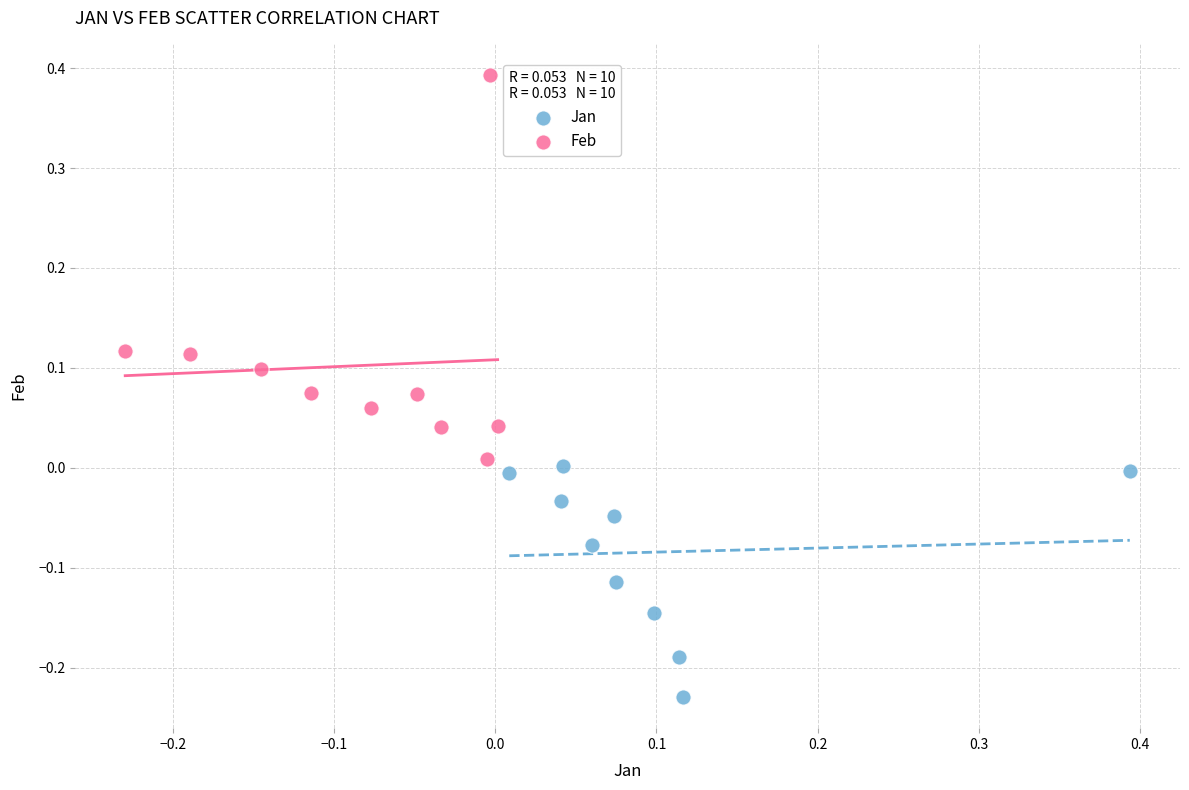

What are all the series names shown in the legend?

Jan, Feb